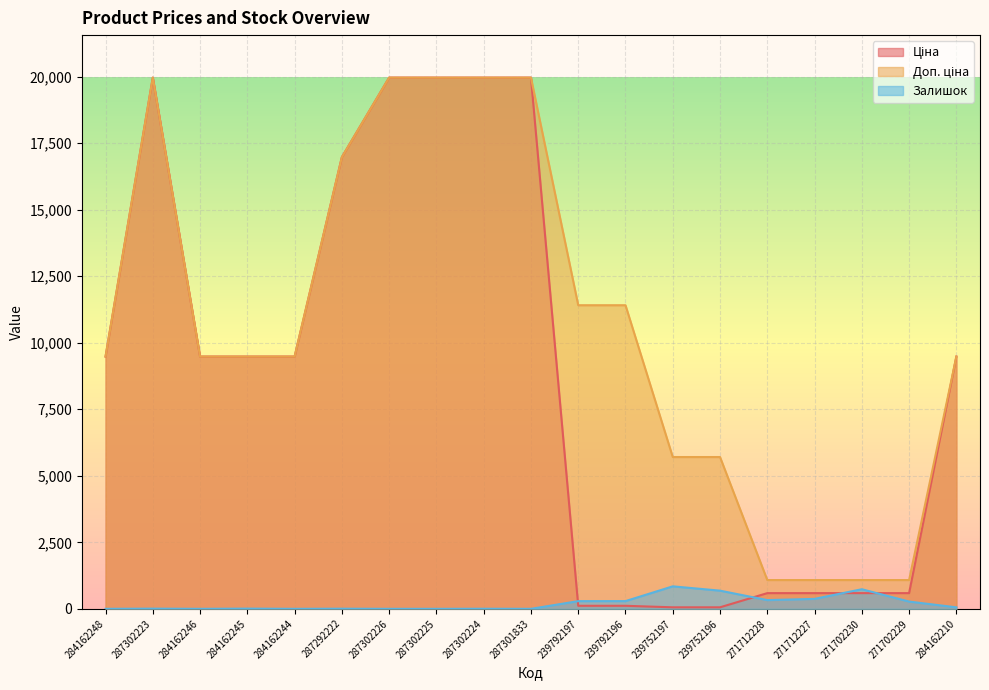

Which series has the widest spread of values?

Ціна